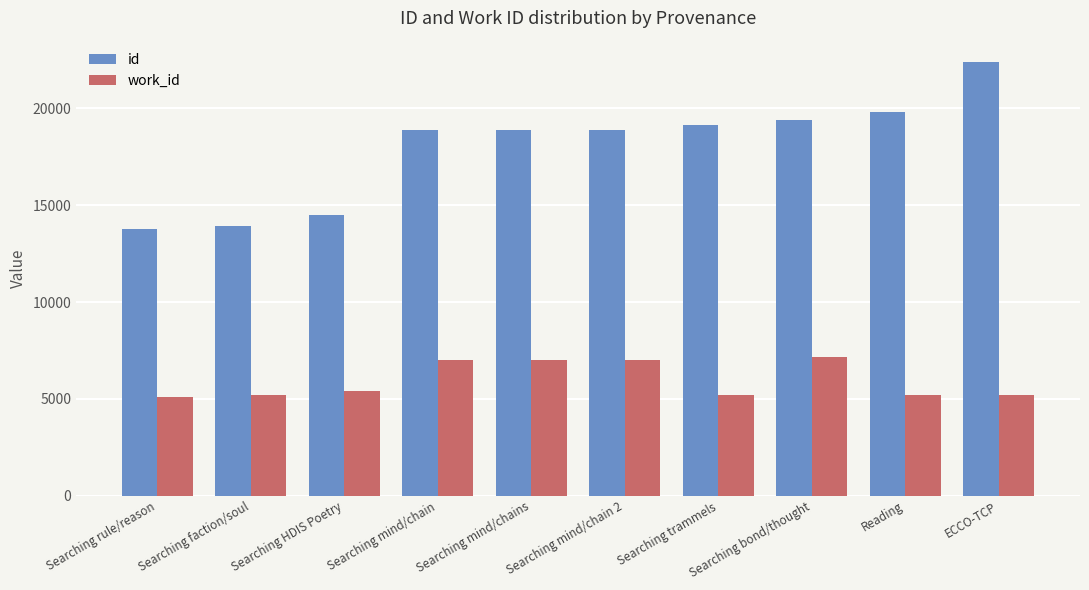

List the series in order of their peak value, lowest first.

work_id, id